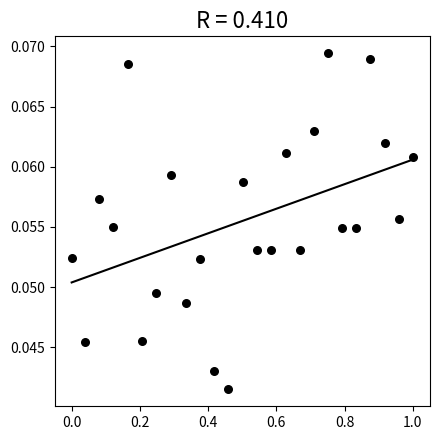

What is the range of X values (max minus min)?

1.0